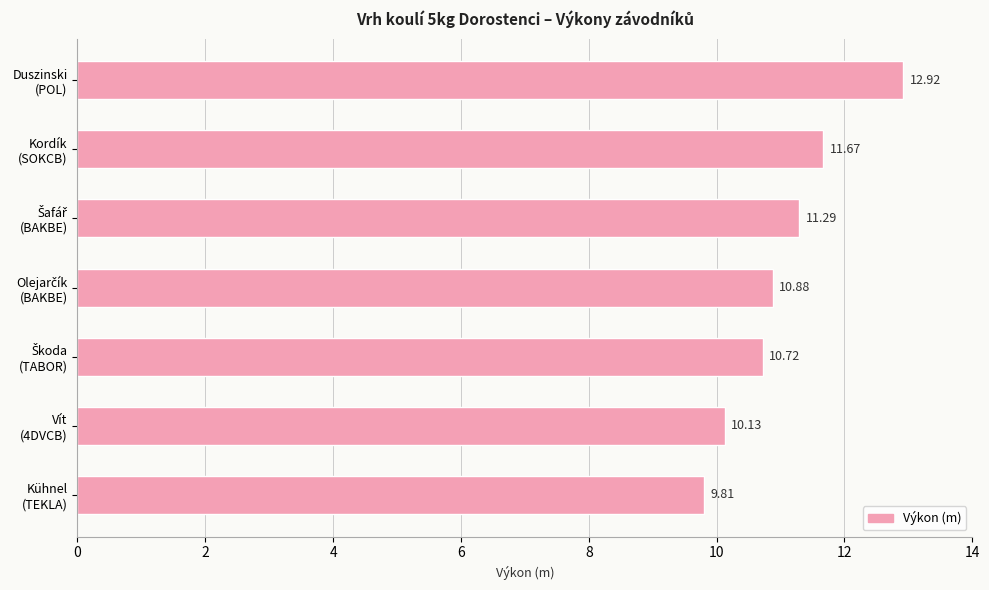

How many bars are there in total?

7